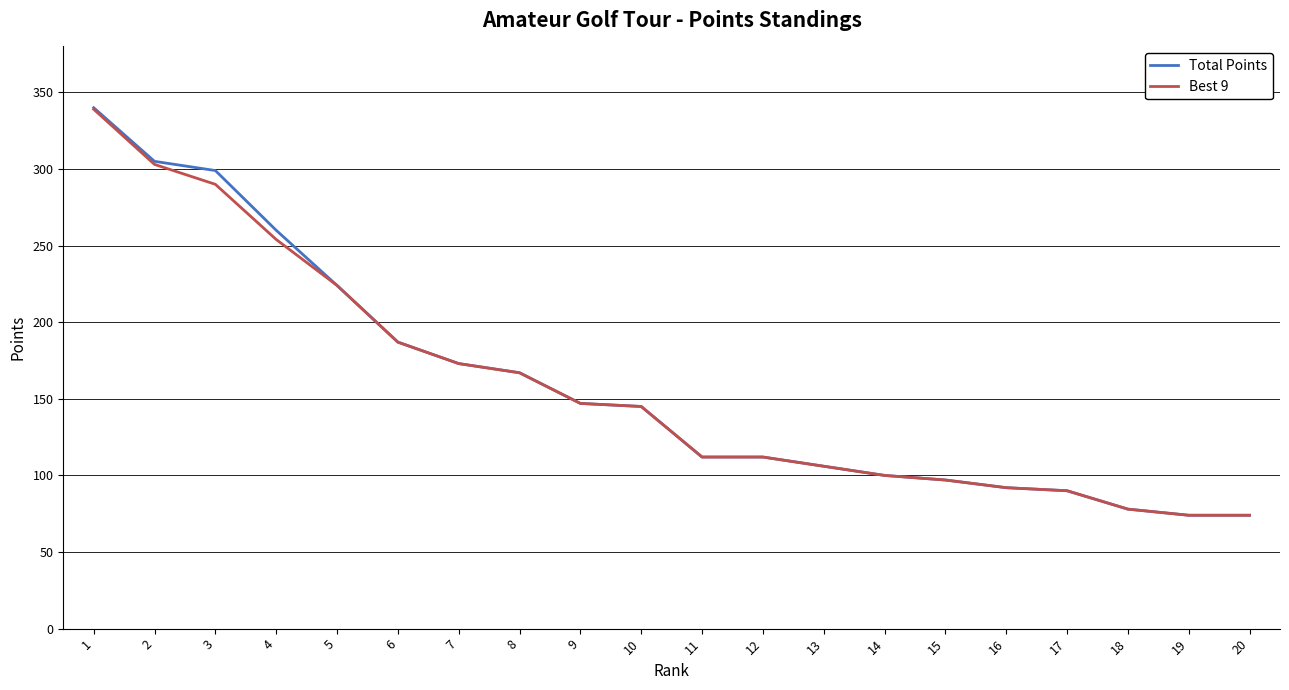

What is the greatest value displayed?

340